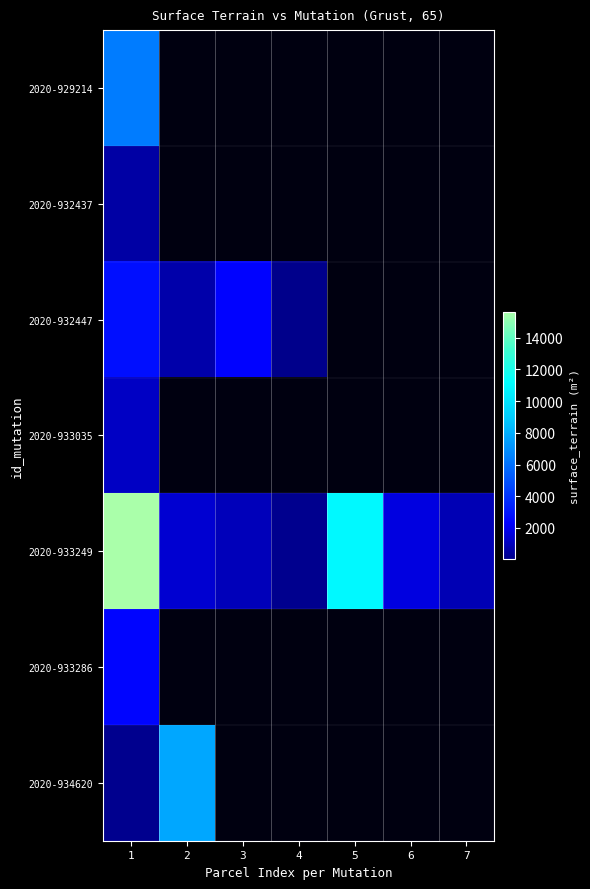

What is the difference between the maximum and minimum values in the 2020-932447 series?

2692.0